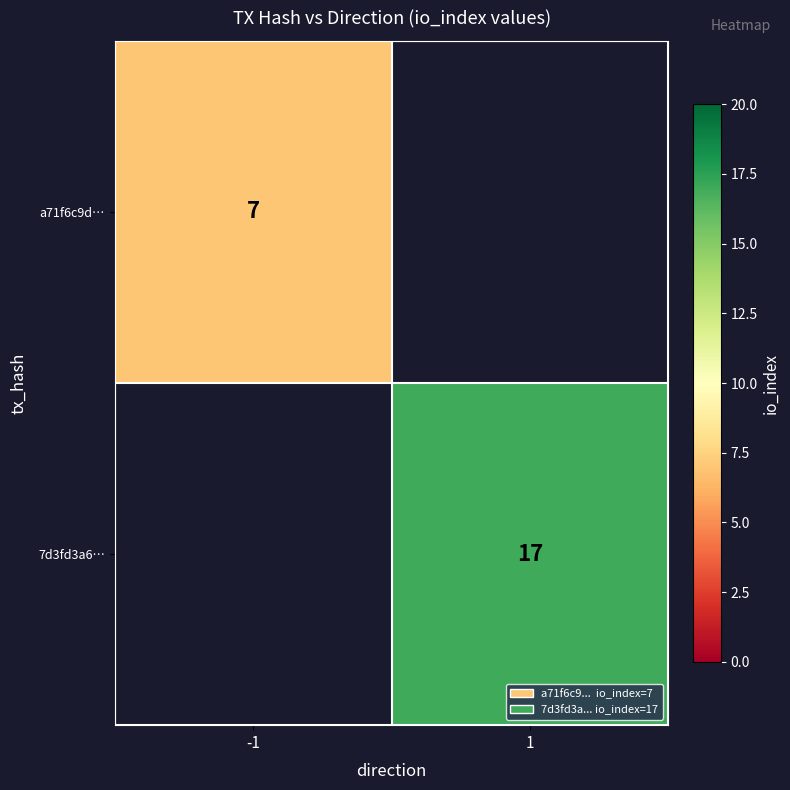

What is the smallest value displayed?

7.0